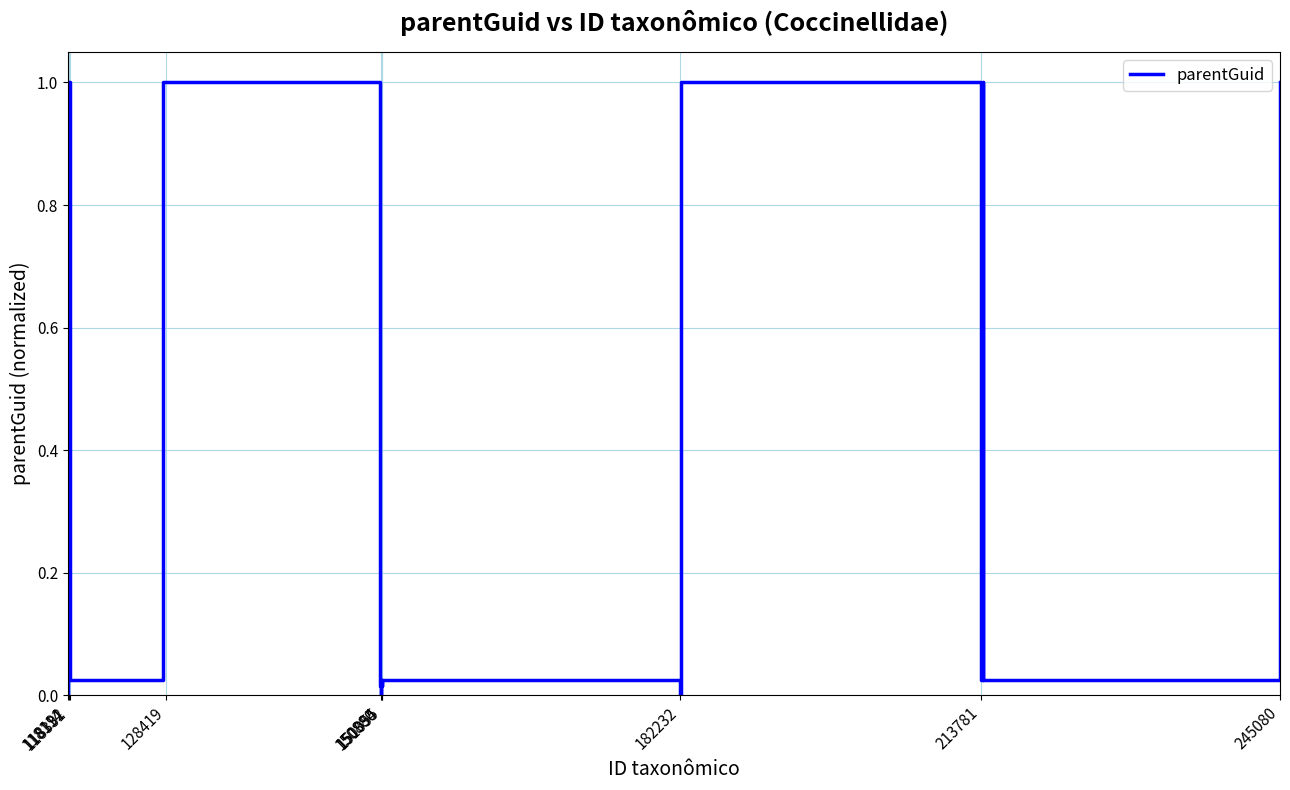

What is the maximum value shown in the chart?

1.0